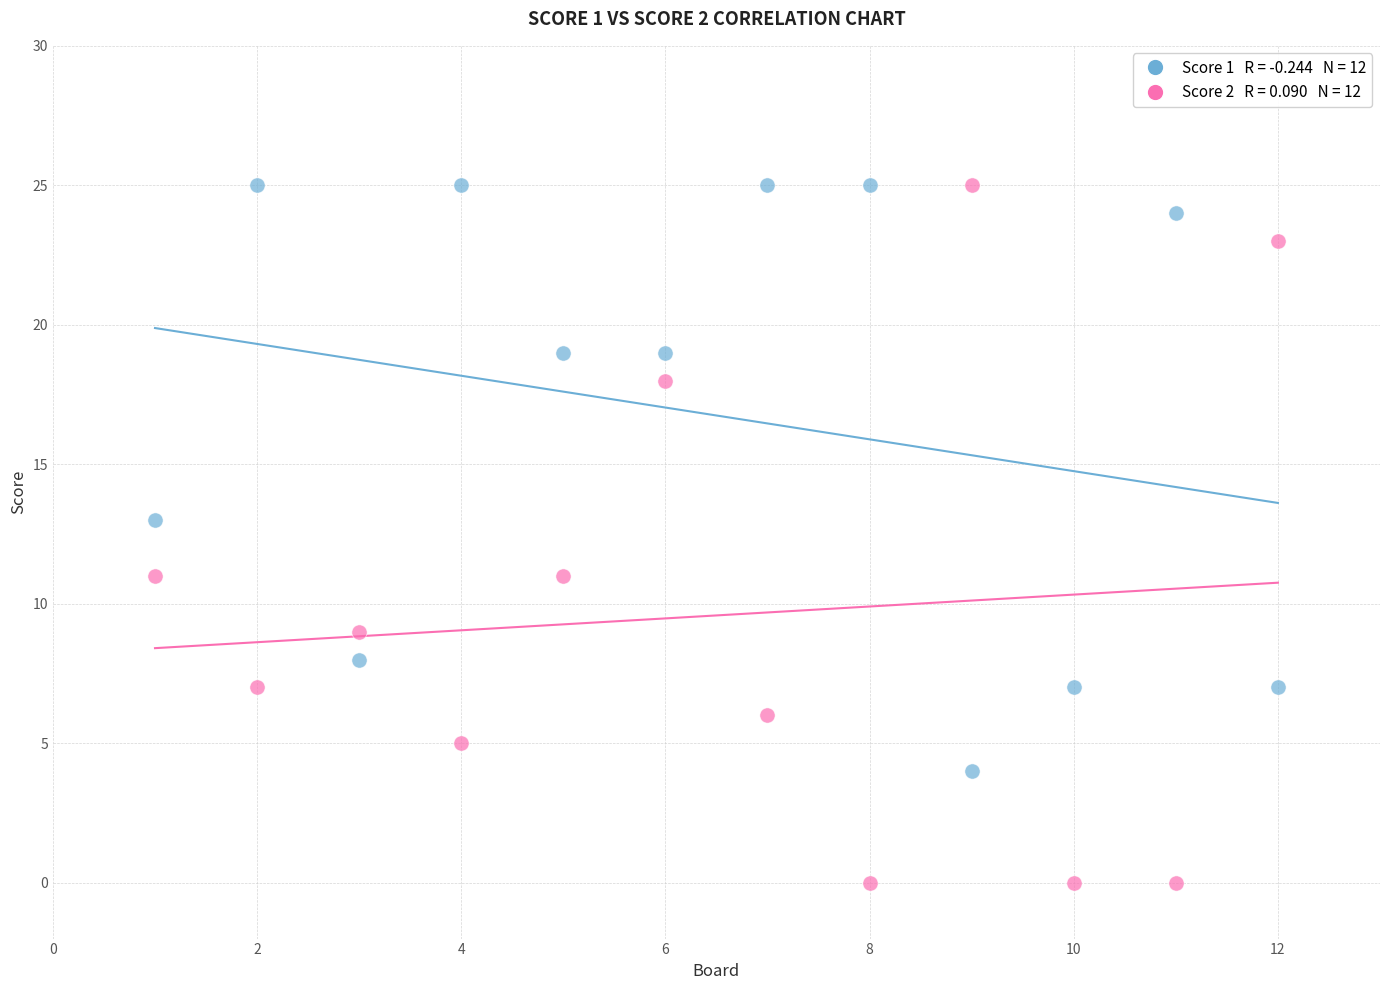

Across all data points, what is the range of X values (max minus min)?

11